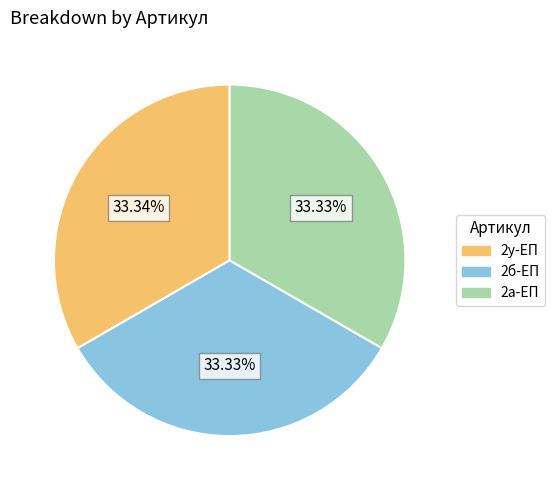

Is there a majority slice in this chart?

No